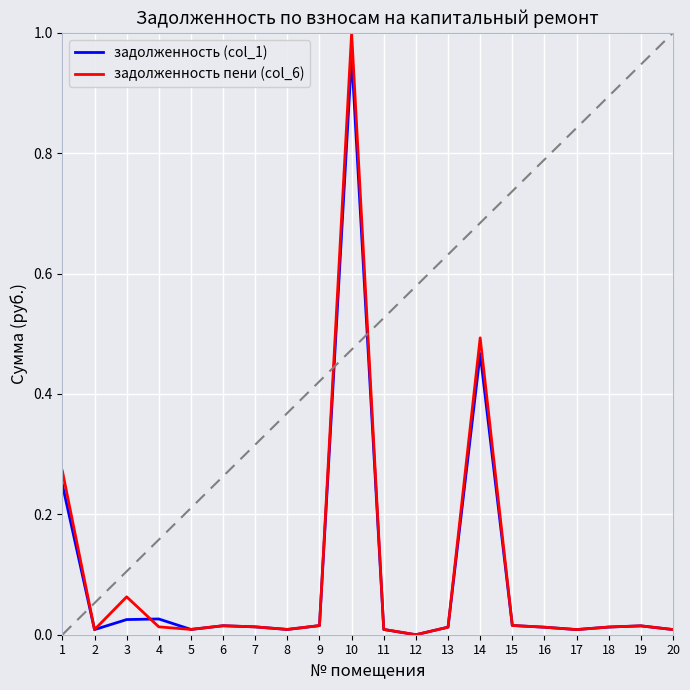

True or false: задолженность пени (col_6) has a value of 0.0 at 12.

True